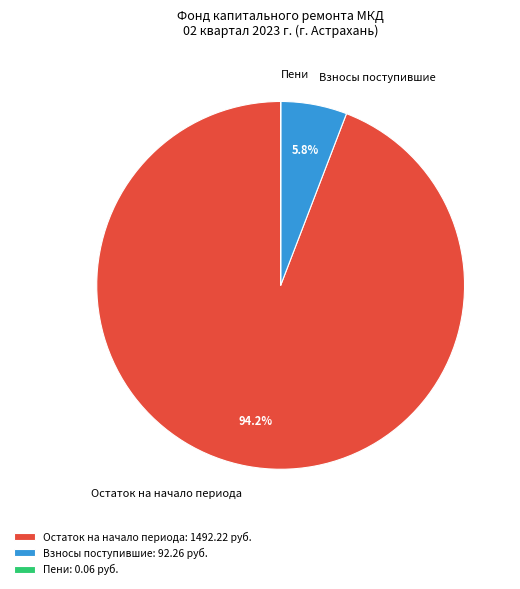

To the nearest percent, what is the average slice percentage?

33%